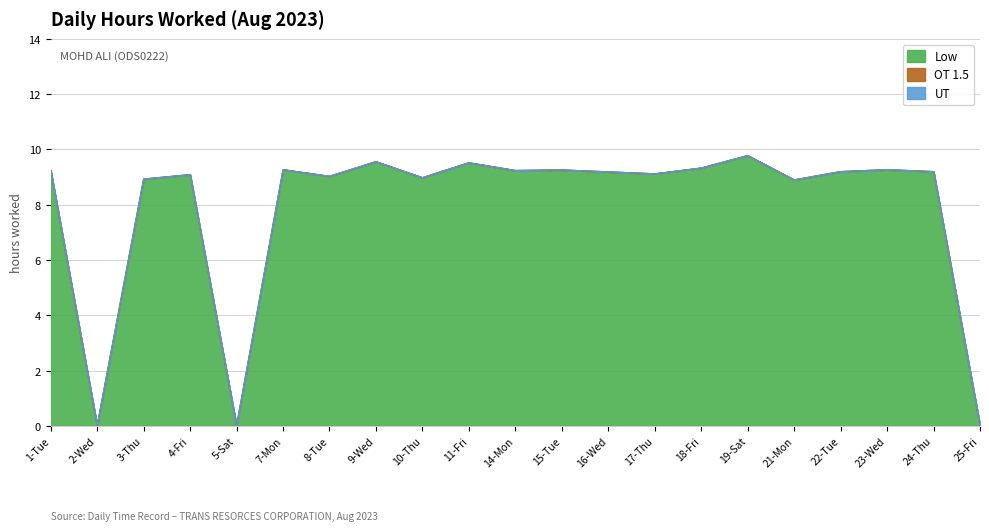

The UT series shows 0.0 at 24-Thu. True or false?

True